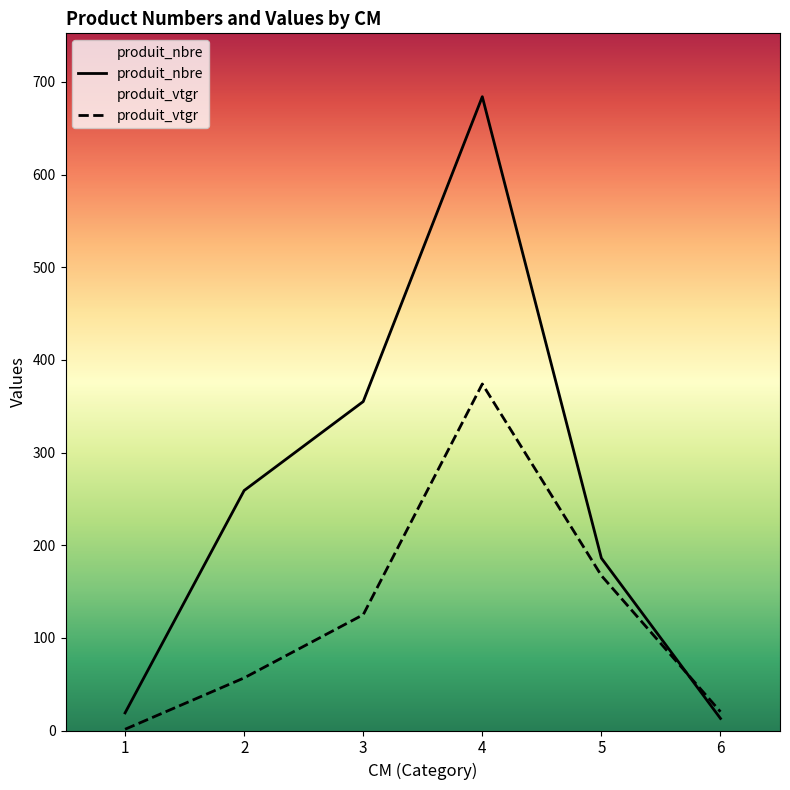

How many data points in produit_vtgr are above 124?

3